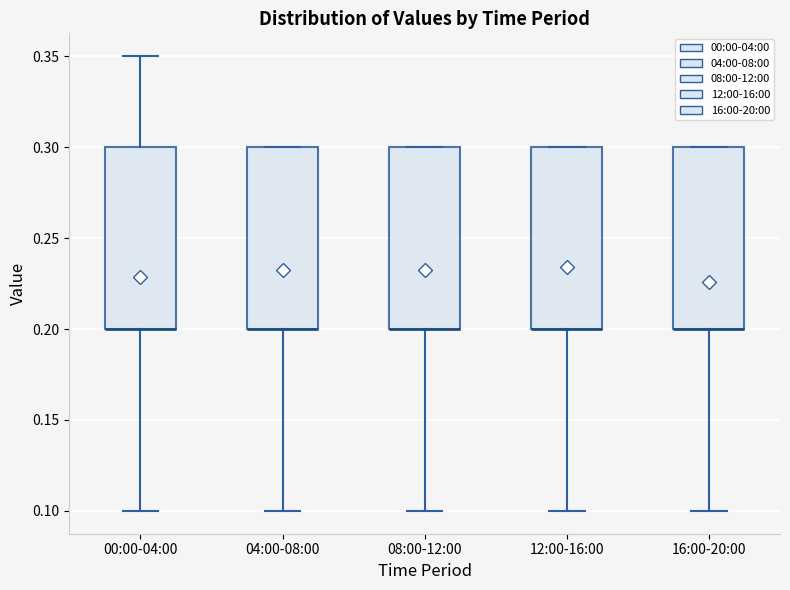

Reading left to right, transcribe this box plot: for each box, give where its median line is, the range the box spans, and where its two whiskers end, as read against the y-axis. The values are not printed on the chart, so give them approximately, as read against the axis.

00:00-04:00: median 0.20 (drawn on the box's lower edge), box 0.20 to 0.30, whiskers 0.10 to 0.35
04:00-08:00: median 0.20 (drawn on the box's lower edge), box 0.20 to 0.30, whiskers 0.10 to 0.30
08:00-12:00: median 0.20 (drawn on the box's lower edge), box 0.20 to 0.30, whiskers 0.10 to 0.30
12:00-16:00: median 0.20 (drawn on the box's lower edge), box 0.20 to 0.30, whiskers 0.10 to 0.30
16:00-20:00: median 0.20 (drawn on the box's lower edge), box 0.20 to 0.30, whiskers 0.10 to 0.30